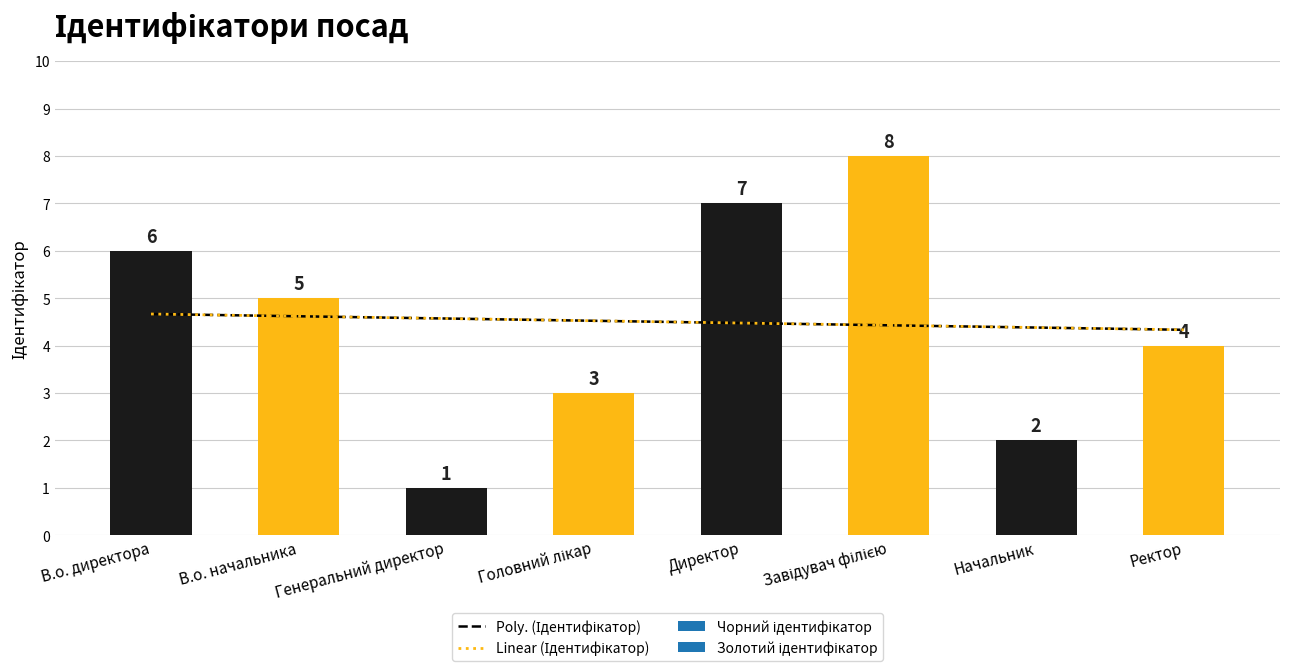

Reading left to right, what are all the values shown in this chart?

В.о. директора=6	В.о. начальника=5	Генеральний директор=1	Головний лікар=3	Директор=7	Завідувач філією=8	Начальник=2	Ректор=4